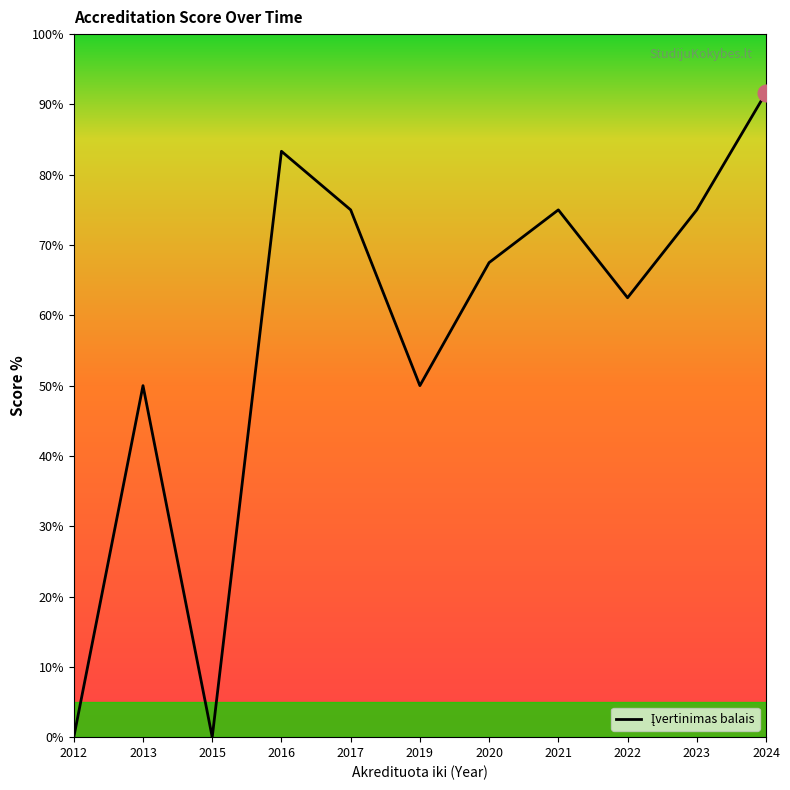

Is this an area chart (filled region under the line)?

No